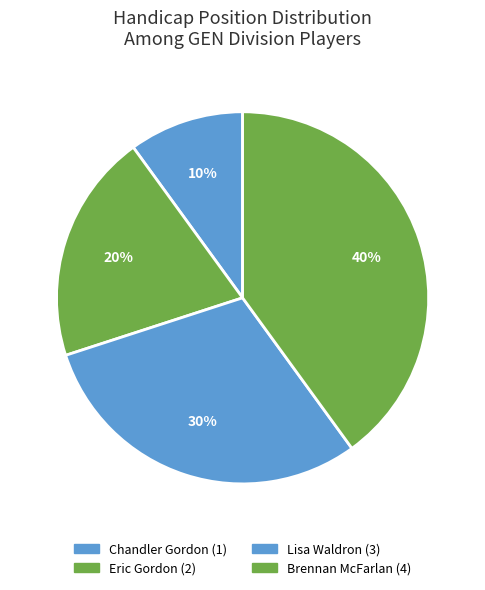

Is it true that Brennan McFarlan is 40% of the pie?

True